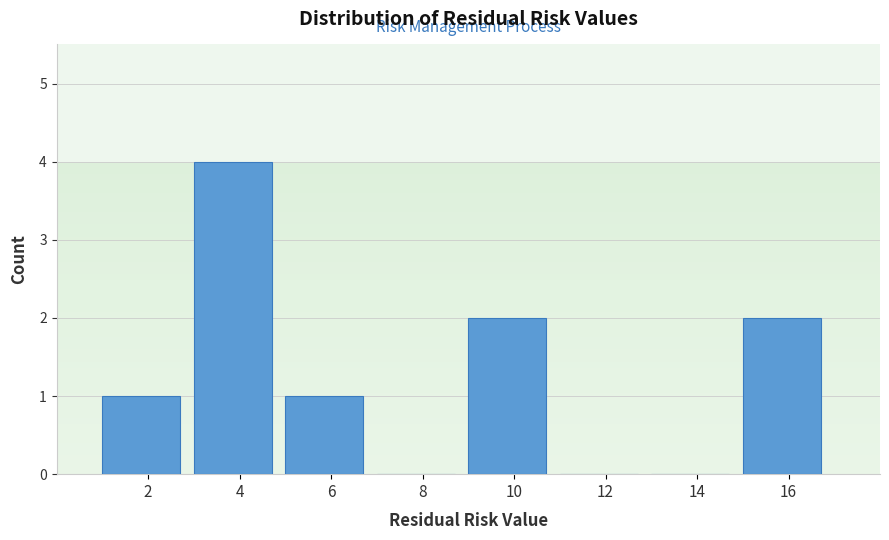

Reading left to right, list all the values displayed in this chart.

2=1	4=4	6=1	8=0	10=2	12=0	14=0	16=2